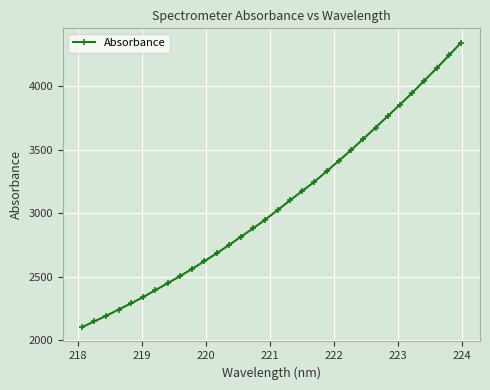

What is the difference between the second highest and second lowest values?

2094.7